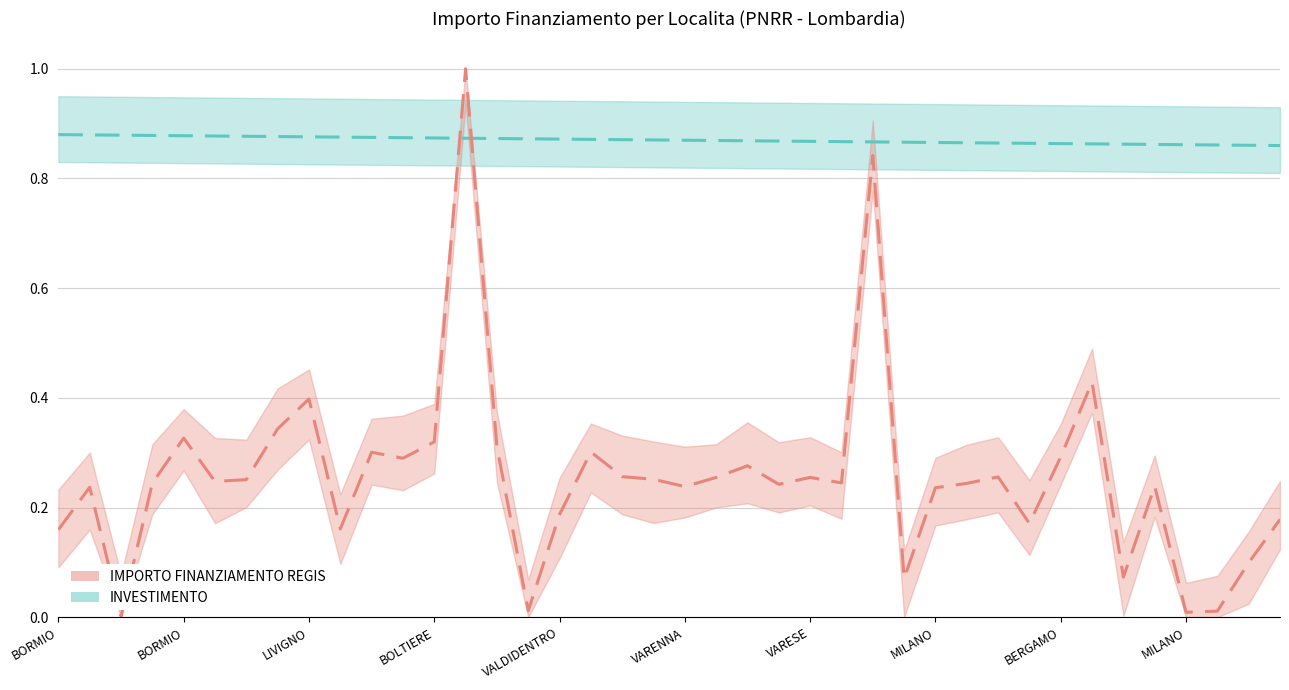

What is the difference between the maximum and second lowest values in the IMPORTO FINANZIAMENTO REGIS series?

1.0